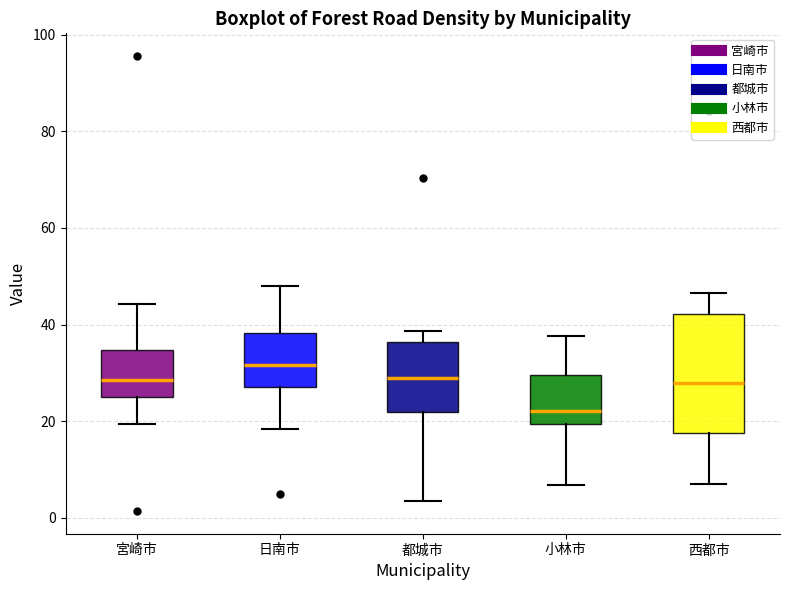

Where is the upper edge of the box for 西都市 on the y-axis? The values are not printed on the chart, so give them approximately, as read against the axis.

42